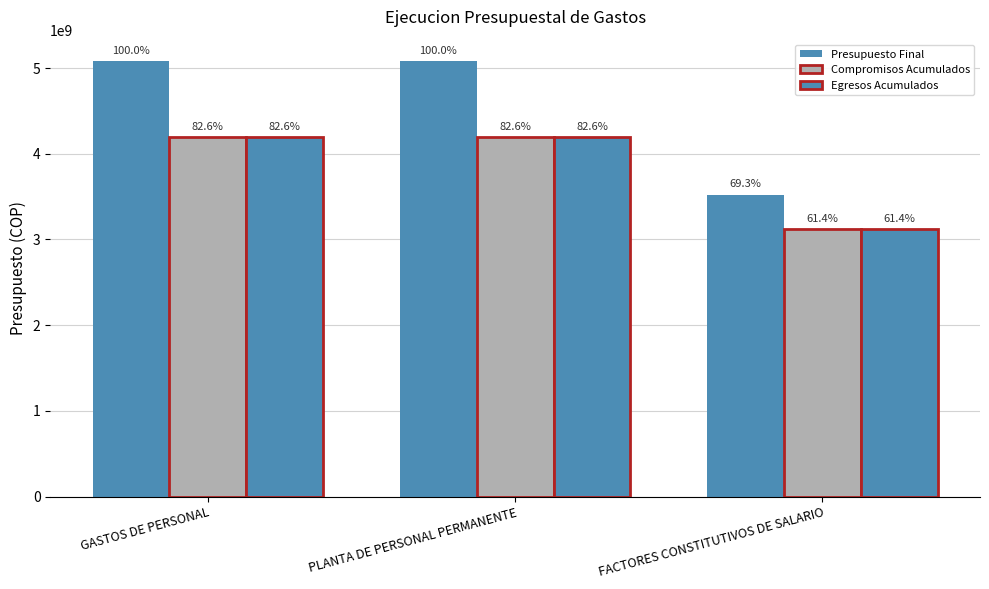

How many bars are there in total?

9